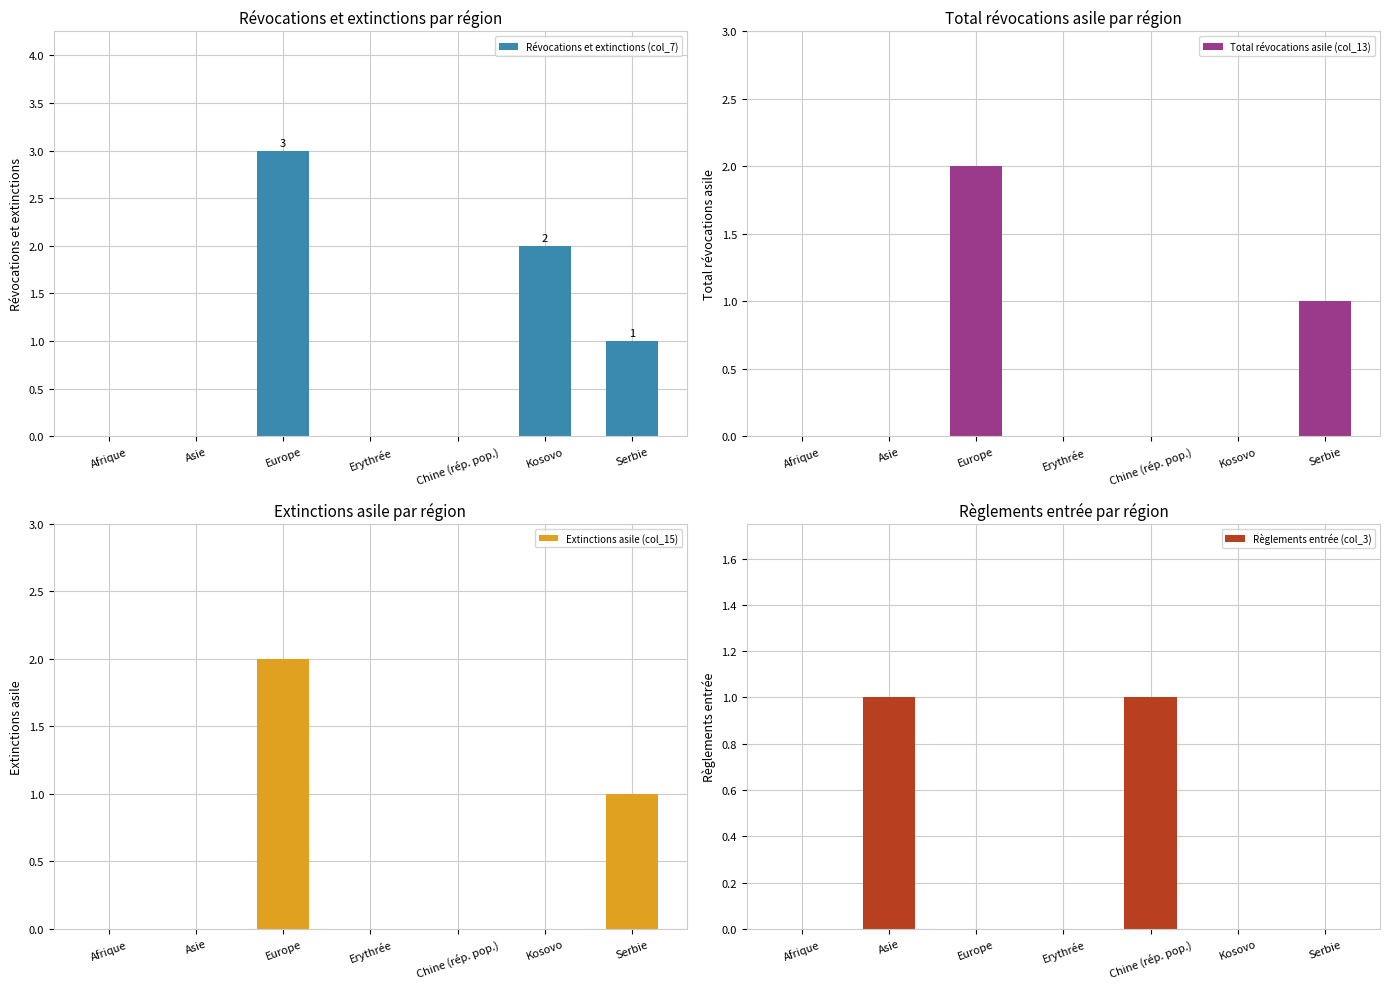

What is the difference between the Règlements entrée (col_3) values at Kosovo and Chine (rép. pop.)?

1